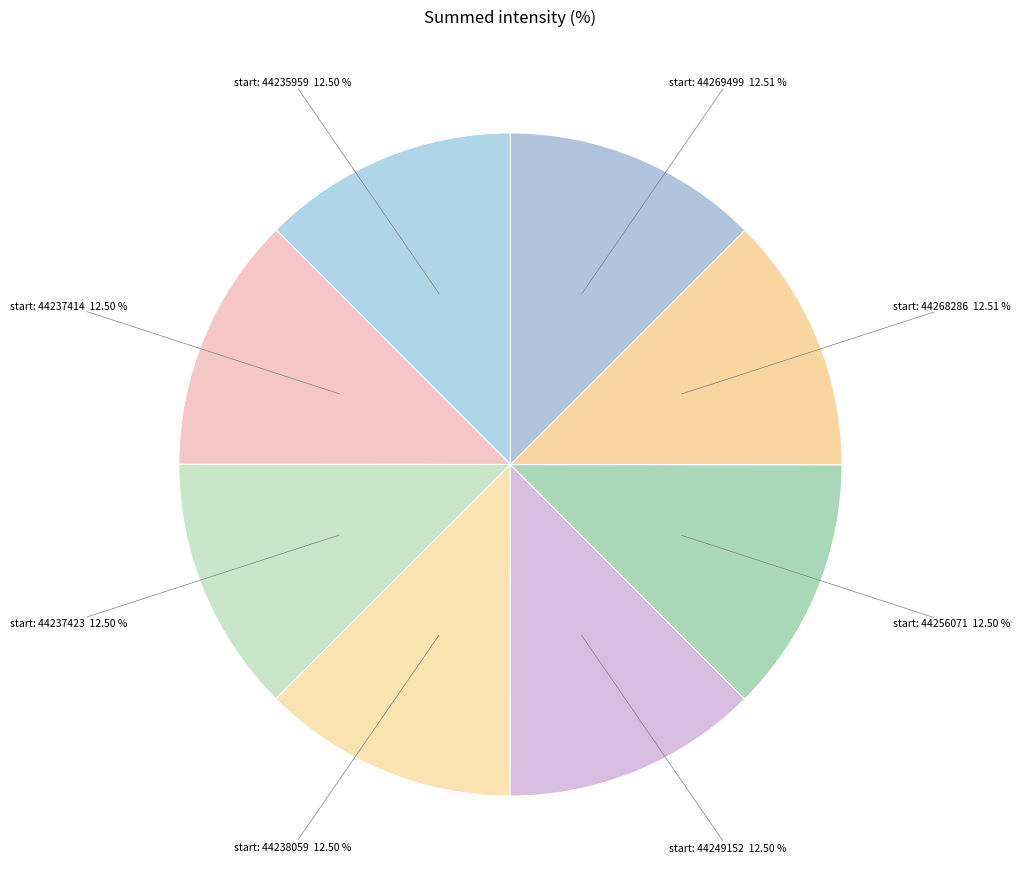

How many slices are in this pie chart?

8